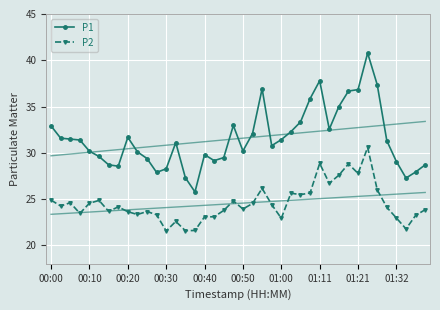

What is the minimum value for P2?

21.6